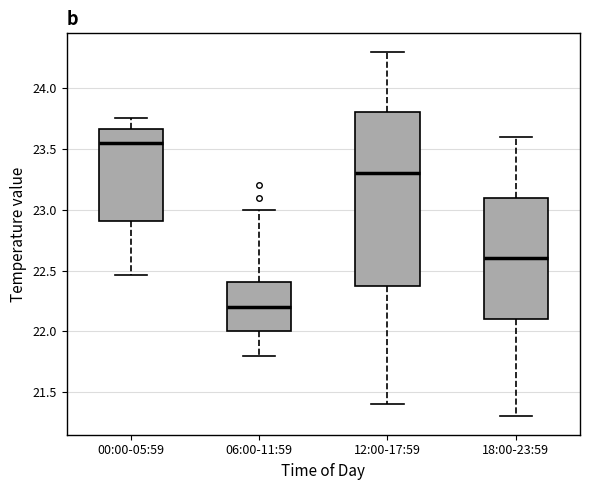

Where does the lower whisker of the box for 06:00-11:59 end on the y-axis? The values are not printed on the chart, so give them approximately, as read against the axis.

21.80